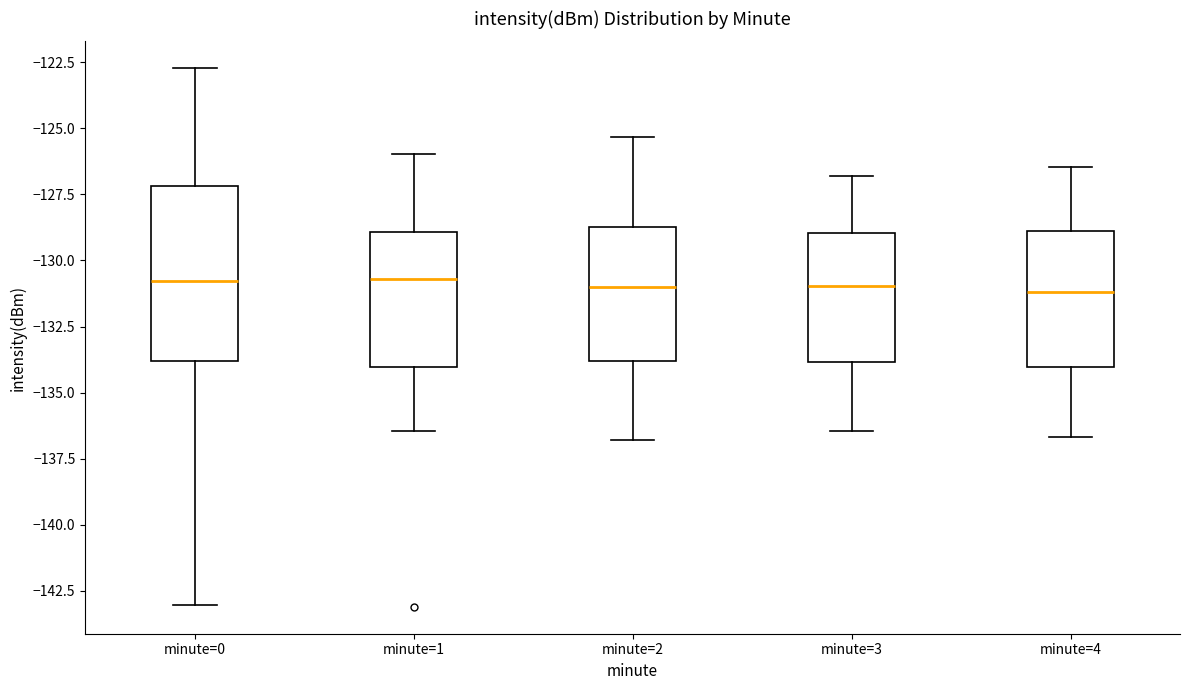

Where does the upper whisker of the box for minute=2 end on the y-axis? The values are not printed on the chart, so give them approximately, as read against the axis.

-125.5